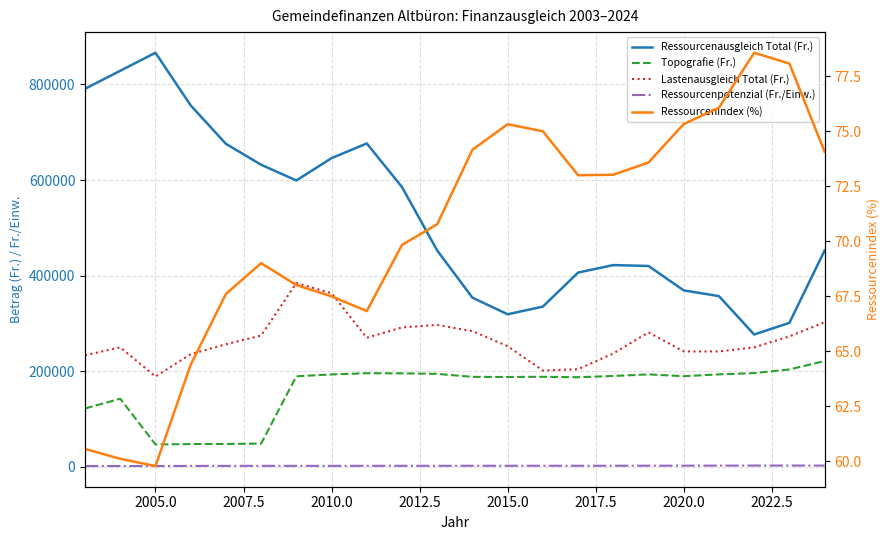

How many data points in Ressourcenindex (%) are less than 73?

11